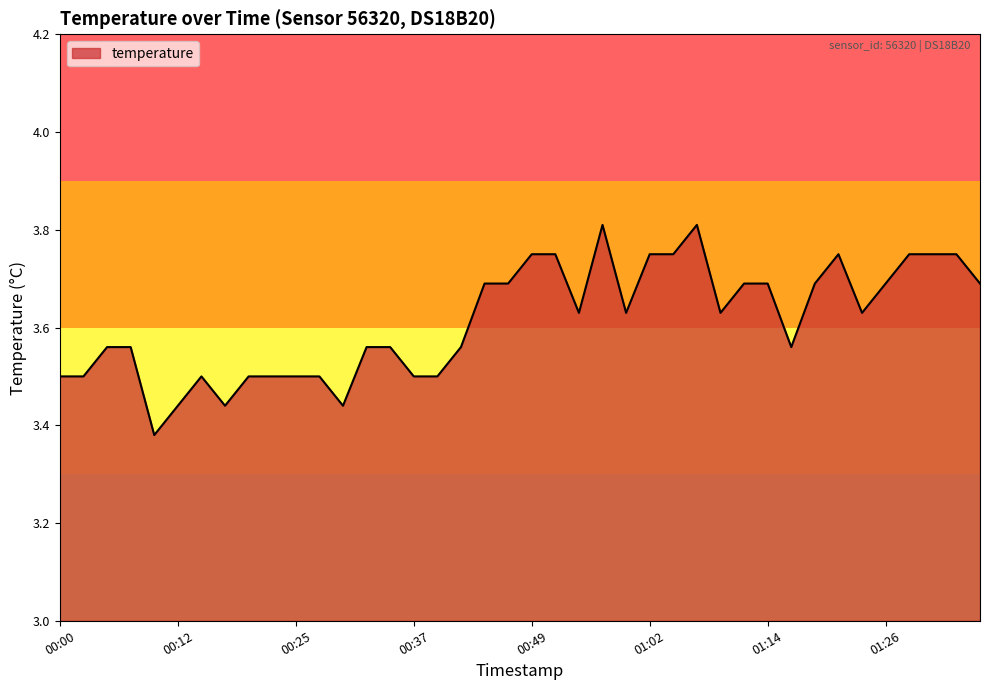

What is the average value?

3.6